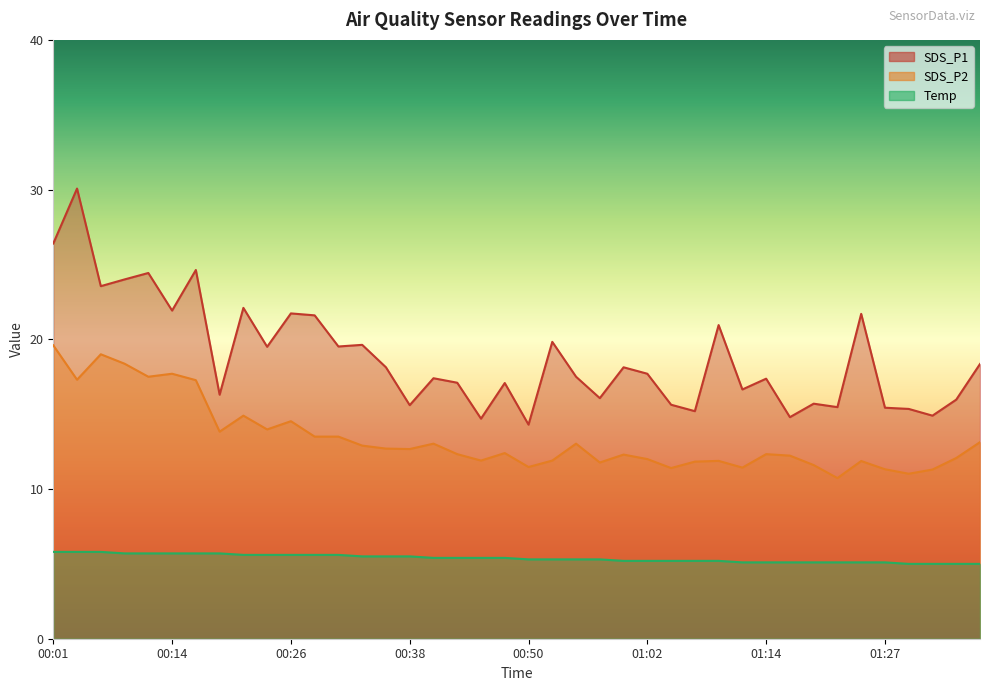

Reading left to right, what are all the values shown in this chart?

SDS_P1: 00:01=26.4	00:04=30.1	00:06=23.6	00:09=24.0	00:11=24.4	00:14=21.9	00:16=24.6	00:18=16.3	00:21=22.1	00:23=19.5	00:26=21.7	00:28=21.6	00:31=19.5	00:33=19.6	00:35=18.1	00:38=15.6	00:40=17.4	00:43=17.1	00:45=14.7	00:48=17.1	00:50=14.3	00:53=19.8	00:55=17.5	00:57=16.1	01:00=18.1	01:02=17.7	01:05=15.6	01:07=15.2	01:10=20.9	01:12=16.6	01:14=17.4	01:17=14.8	01:19=15.7	01:22=15.5	01:24=21.7	01:27=15.4	01:29=15.3	01:31=14.9	01:34=16.0	01:36=18.4
SDS_P2: 00:01=19.6	00:04=17.3	00:06=19.0	00:09=18.4	00:11=17.5	00:14=17.7	00:16=17.3	00:18=13.8	00:21=14.9	00:23=14.0	00:26=14.5	00:28=13.5	00:31=13.5	00:33=12.9	00:35=12.7	00:38=12.7	00:40=13.0	00:43=12.3	00:45=11.9	00:48=12.4	00:50=11.5	00:53=11.9	00:55=13.0	00:57=11.8	01:00=12.3	01:02=12.0	01:05=11.4	01:07=11.8	01:10=11.9	01:12=11.4	01:14=12.3	01:17=12.2	01:19=11.6	01:22=10.7	01:24=11.9	01:27=11.3	01:29=11.0	01:31=11.3	01:34=12.1	01:36=13.1
Temp: 00:01=5.8	00:04=5.8	00:06=5.8	00:09=5.7	00:11=5.7	00:14=5.7	00:16=5.7	00:18=5.7	00:21=5.6	00:23=5.6	00:26=5.6	00:28=5.6	00:31=5.6	00:33=5.5	00:35=5.5	00:38=5.5	00:40=5.4	00:43=5.4	00:45=5.4	00:48=5.4	00:50=5.3	00:53=5.3	00:55=5.3	00:57=5.3	01:00=5.2	01:02=5.2	01:05=5.2	01:07=5.2	01:10=5.2	01:12=5.1	01:14=5.1	01:17=5.1	01:19=5.1	01:22=5.1	01:24=5.1	01:27=5.1	01:29=5.0	01:31=5.0	01:34=5.0	01:36=5.0